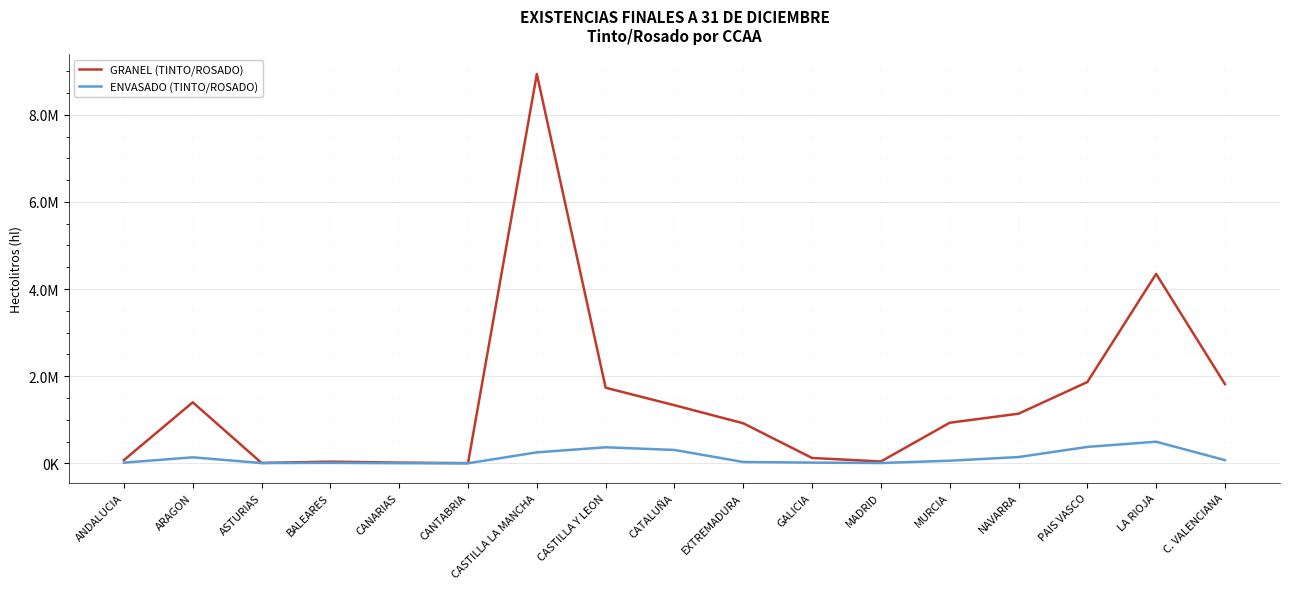

What are all the series names shown in the legend?

GRANEL (TINTO/ROSADO), ENVASADO (TINTO/ROSADO)